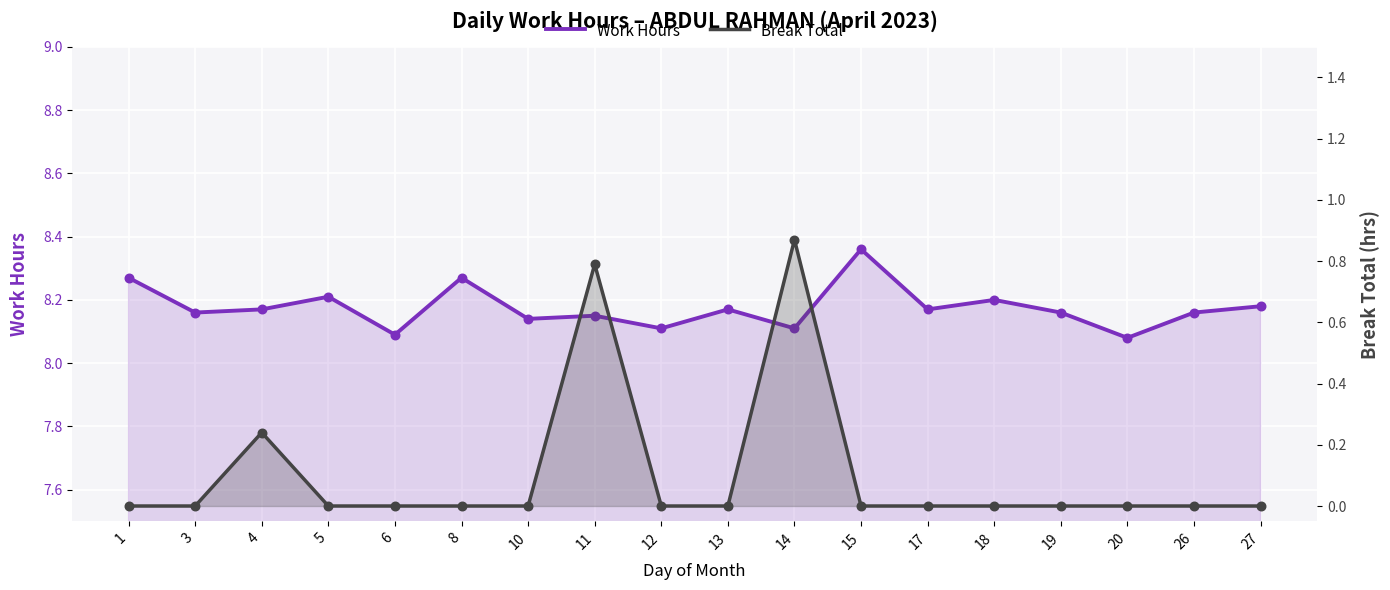

Is the value of Break Total at 17 greater than the value of Work Hours at 6?

No